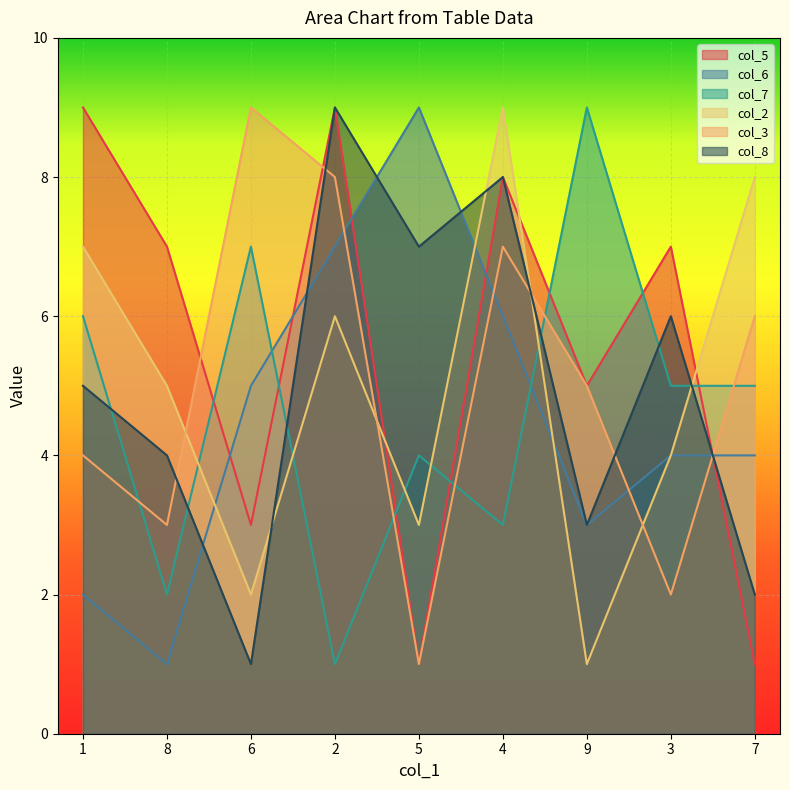

What is the spread (max minus min) of values at 2?

8